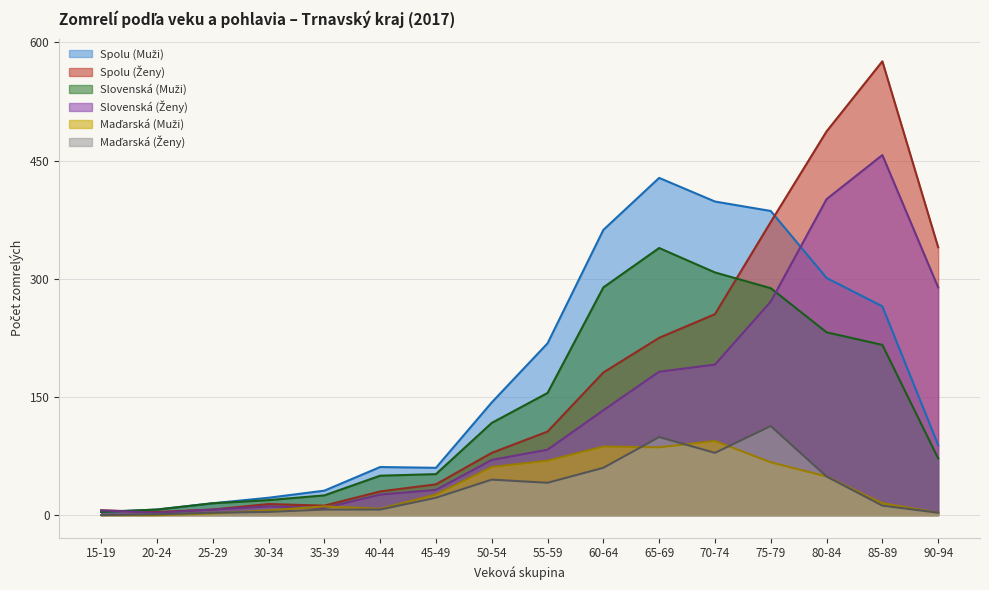

How many intersections are there between Spolu (Muži) and Spolu (Ženy)?

2